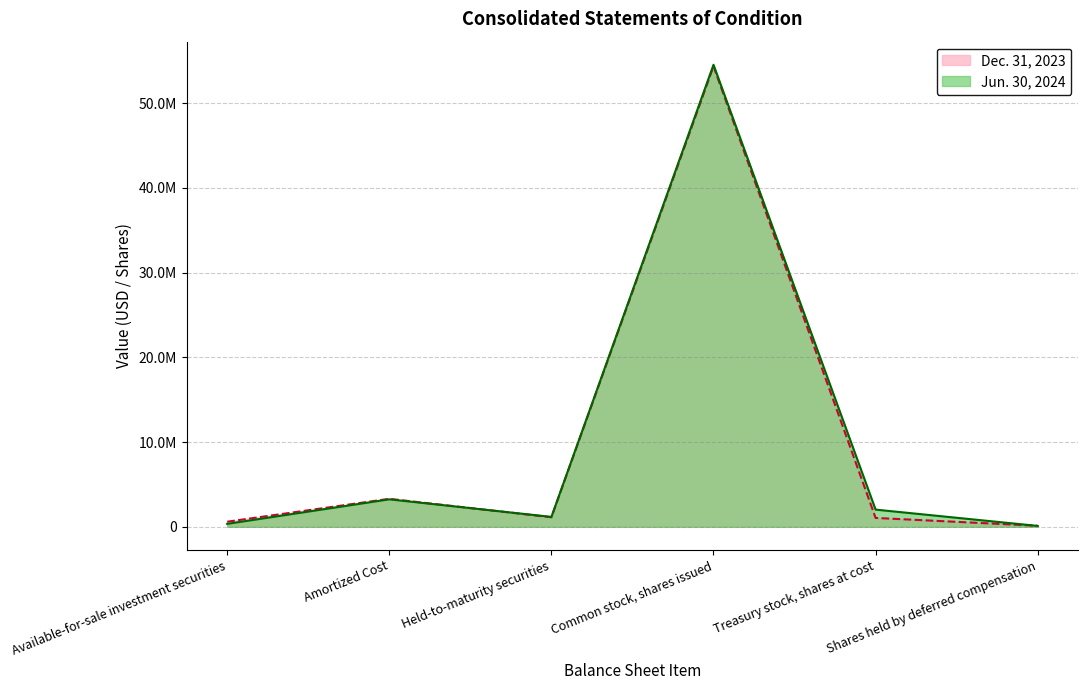

What is the minimum value shown in the chart?

101911